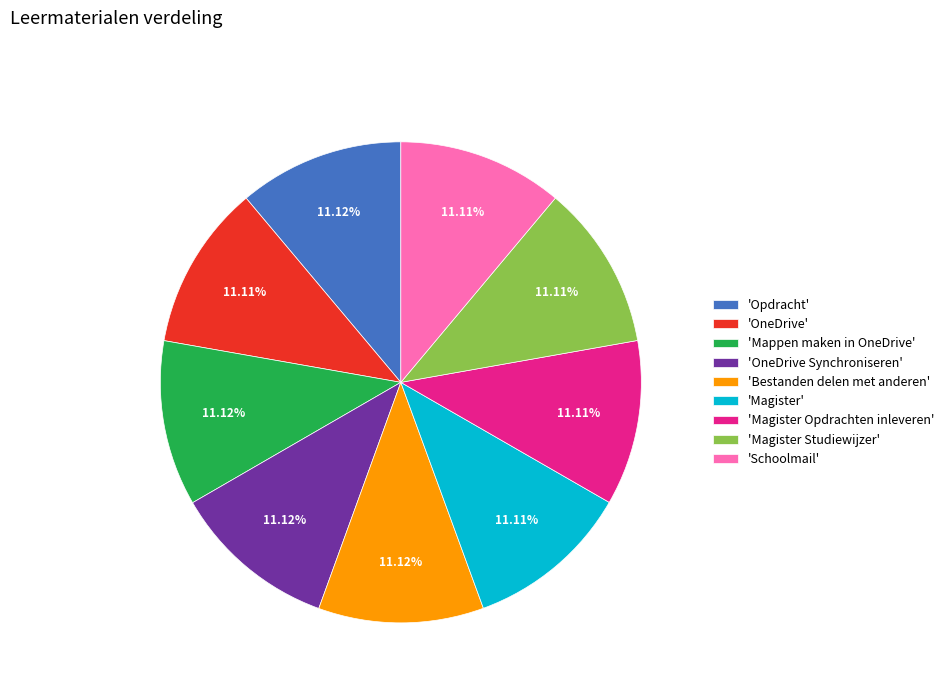

Approximately how many times larger is the value at 'Opdracht' compared to 'OneDrive'?

1.0